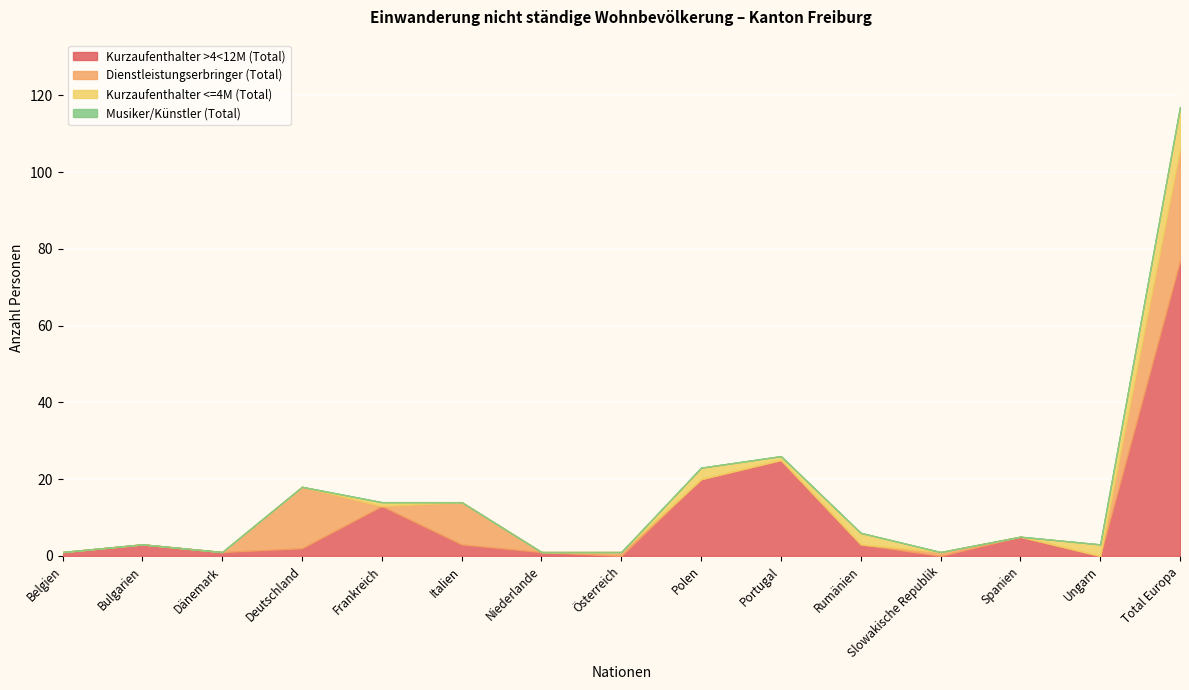

Between Niederlande and Ungarn, which series saw the biggest shift?

Kurzaufenthalter <=4M (Total)